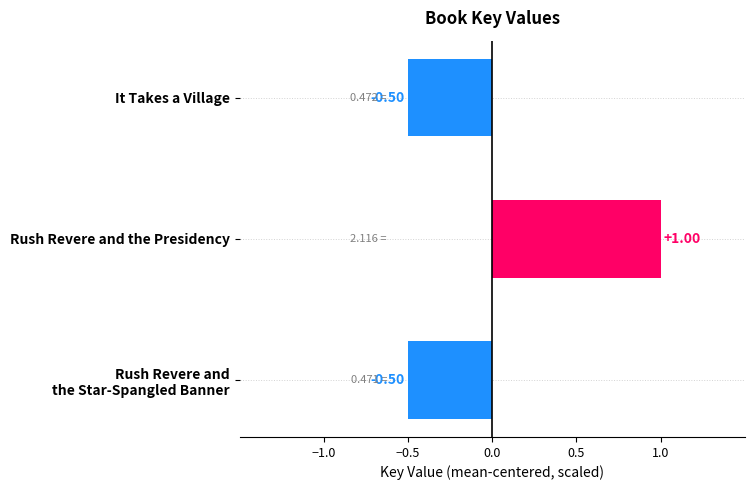

What is the difference between the values at Rush Revere and the Presidency and It Takes a Village?

1.5